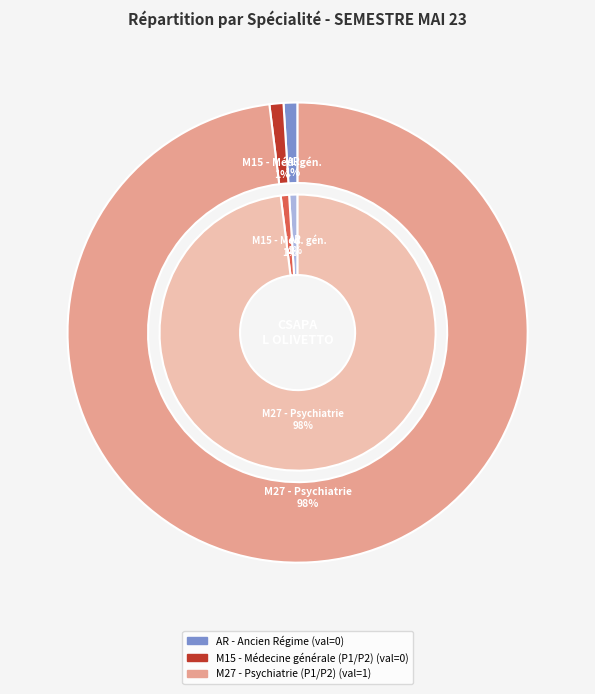

Rank the categories by value from lowest to highest.

AR - Ancien Régime, M15 - Médecine générale (P1/P2), M27 - Psychiatrie (P1/P2)